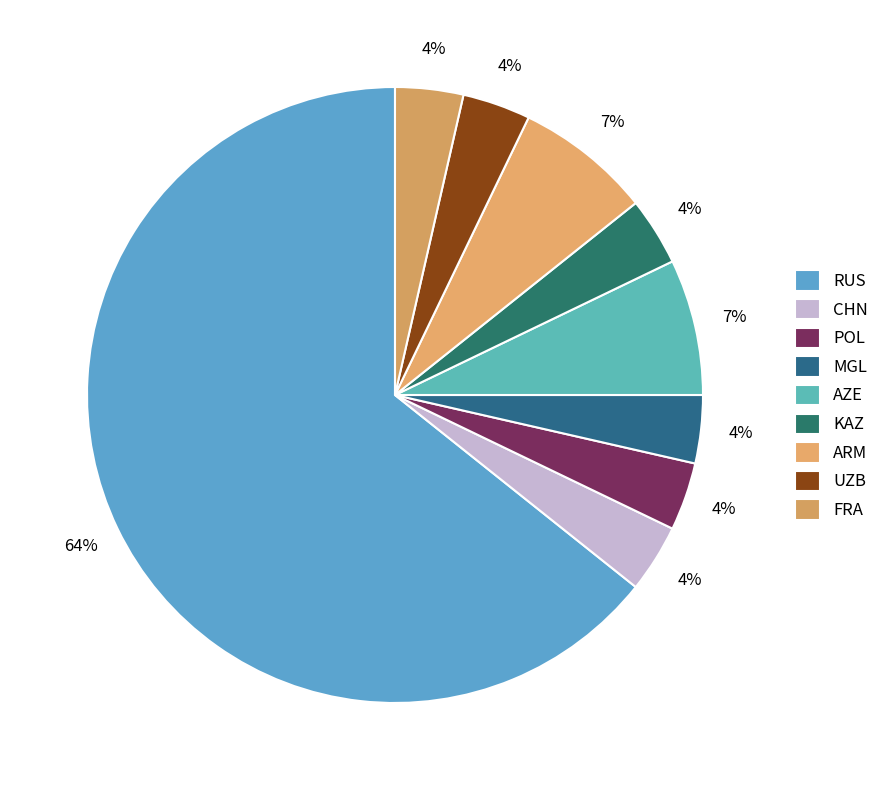

Rank the categories by value from lowest to highest.

CHN, POL, MGL, KAZ, UZB, FRA, AZE, ARM, RUS